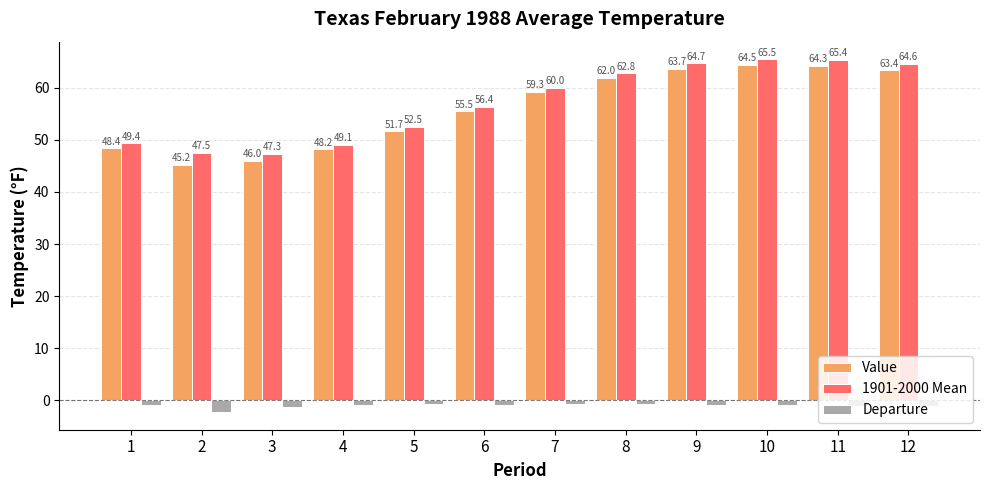

What is the value of the Departure bar at the 11th from the left?

-1.1